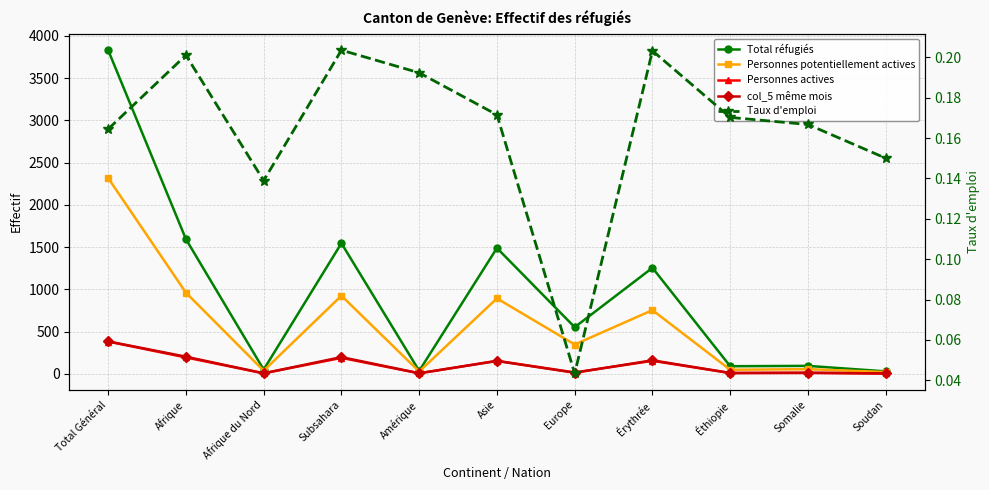

True or false: Personnes actives has more than 2 points higher than both neighbors.

True